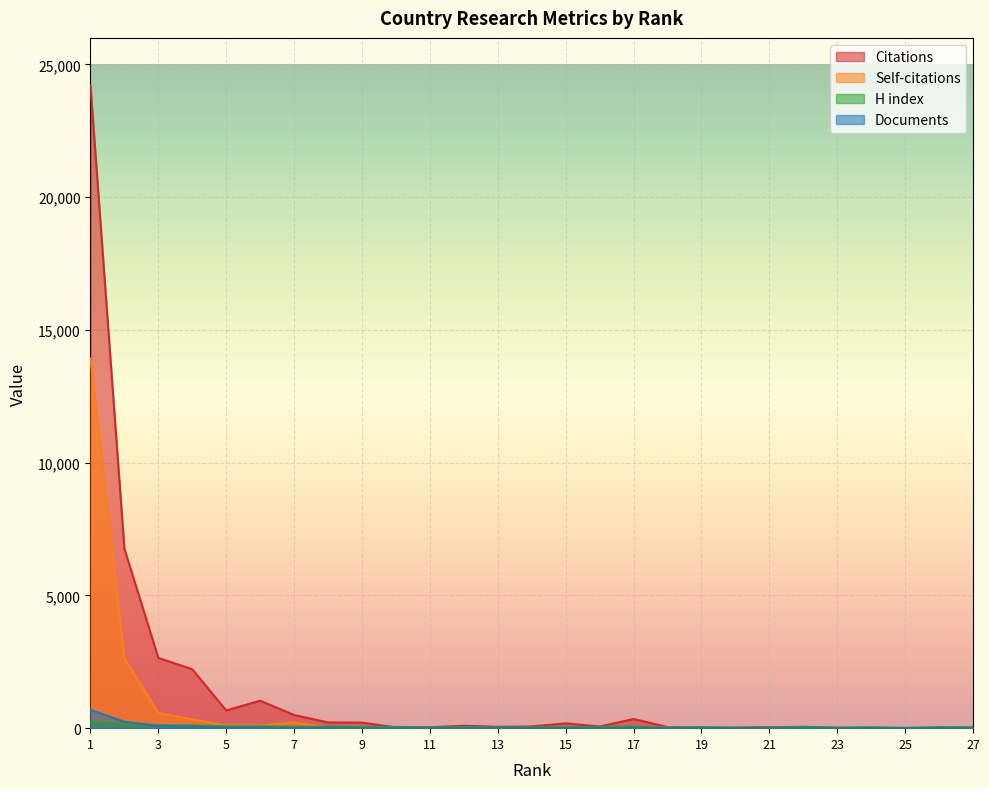

Count the number of categories in the chart.

27